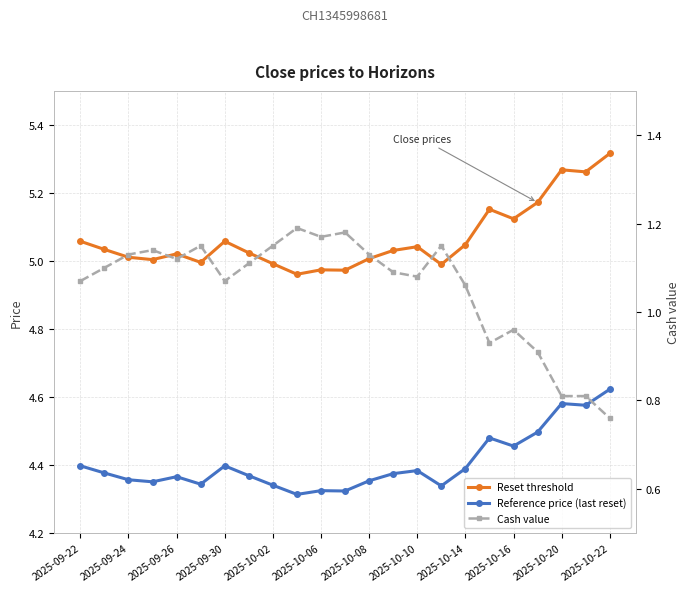

True or false: Reset threshold has more than 0 points higher than both neighbors.

True